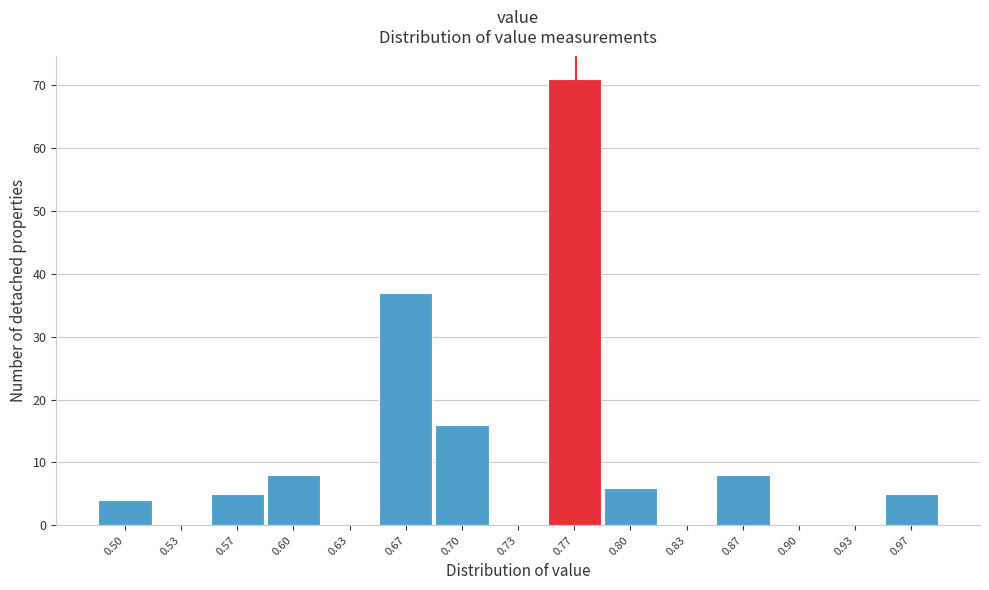

Reading left to right, transcribe all the data shown in this chart.

0.50=4	0.53=0	0.57=5	0.60=8	0.63=0	0.67=37	0.70=16	0.73=0	0.77=71	0.80=6	0.83=0	0.87=8	0.90=0	0.93=0	0.97=5